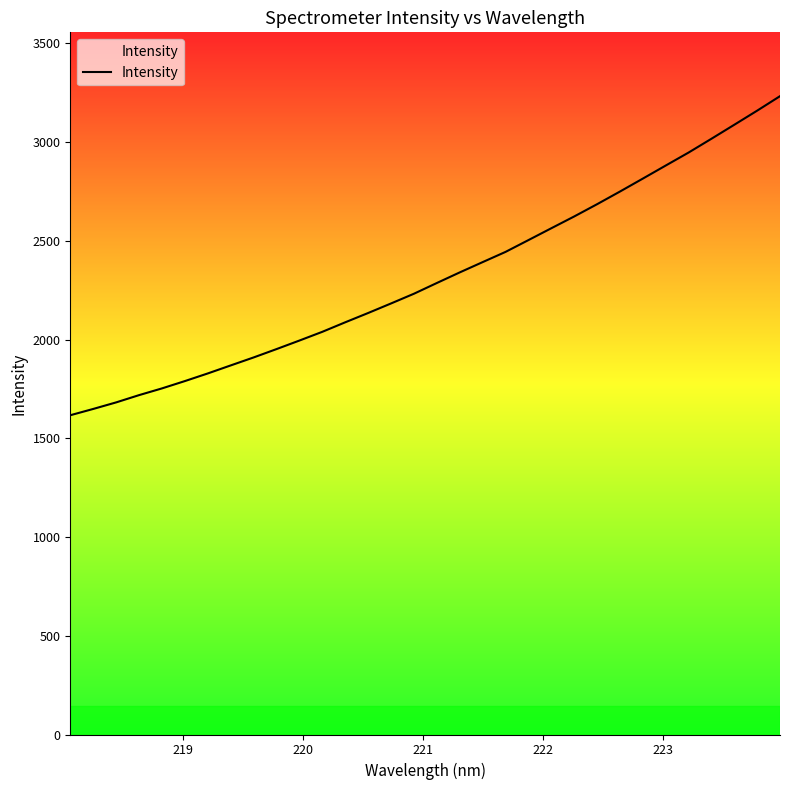

True or false: there are more than 2 points higher than both neighbors.

False